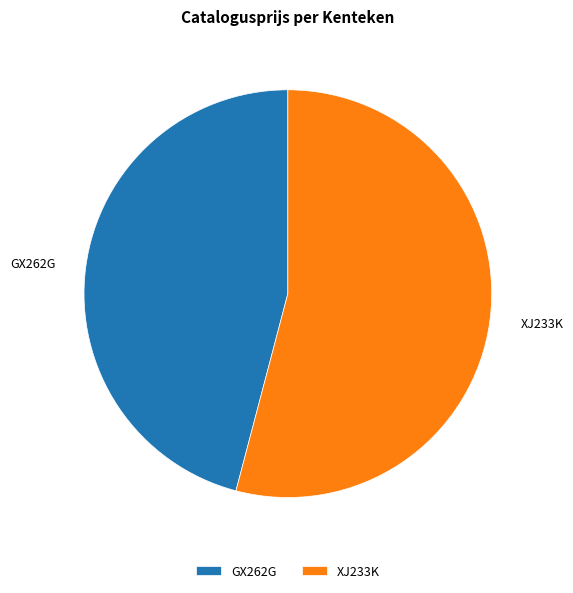

Between GX262G and XJ233K, which is larger?

XJ233K